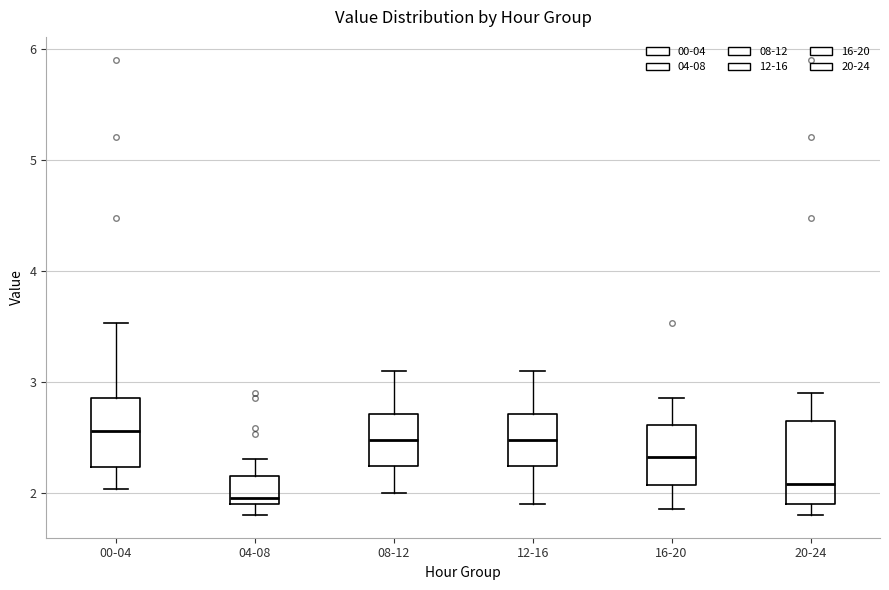

Where does the upper whisker of the box for 16-20 end on the y-axis? The values are not printed on the chart, so give them approximately, as read against the axis.

2.9